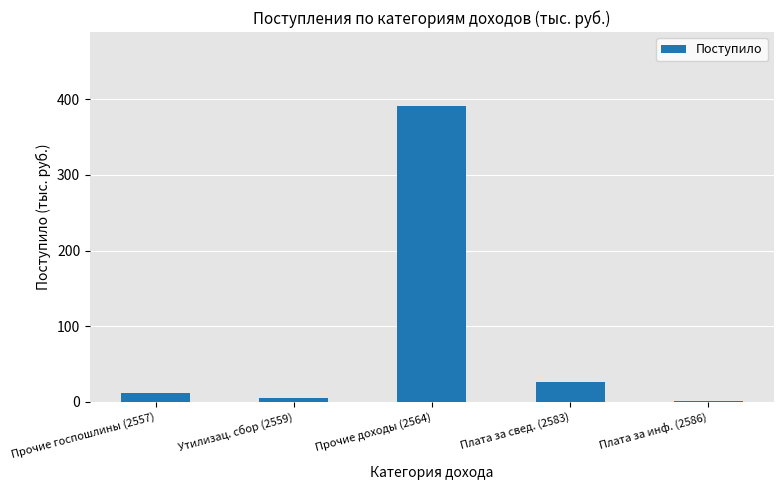

At which label is the value closest to 196?

Плата за свед. (2583)